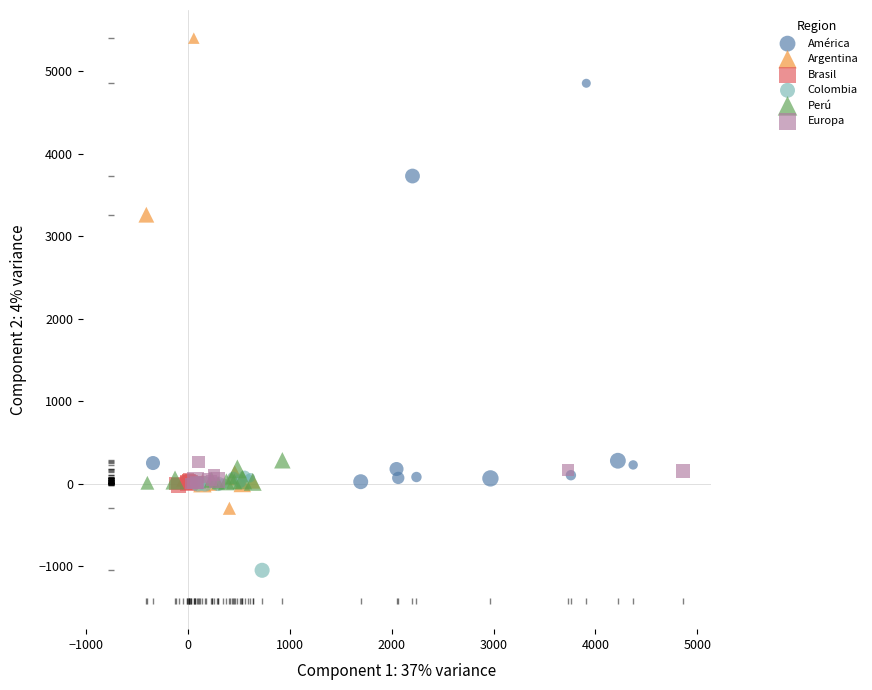

Which series reaches the maximum Y coordinate?

Argentina